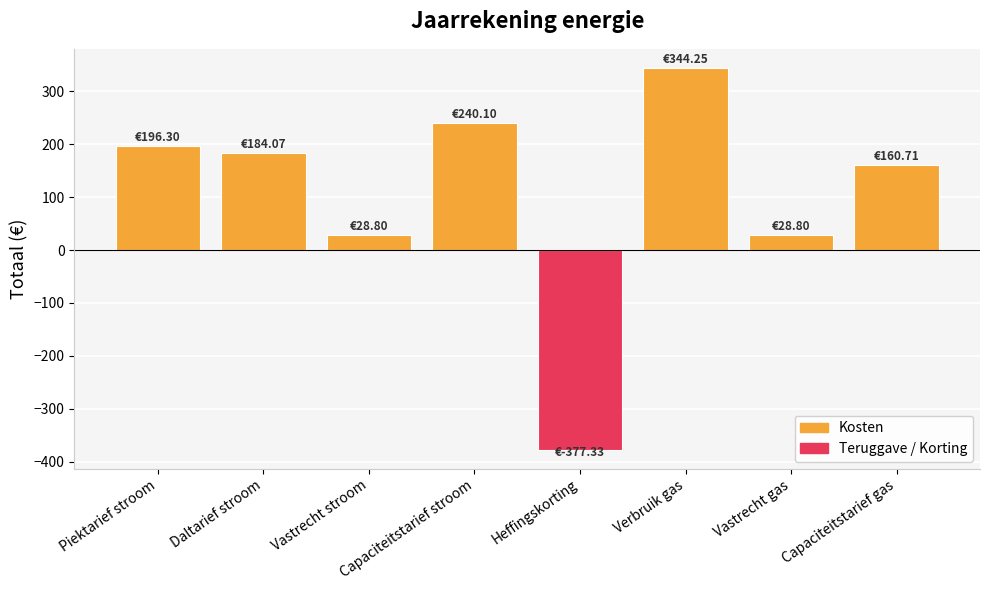

What is the ratio of the value at Daltarief stroom to the value at Verbruik gas?

0.5